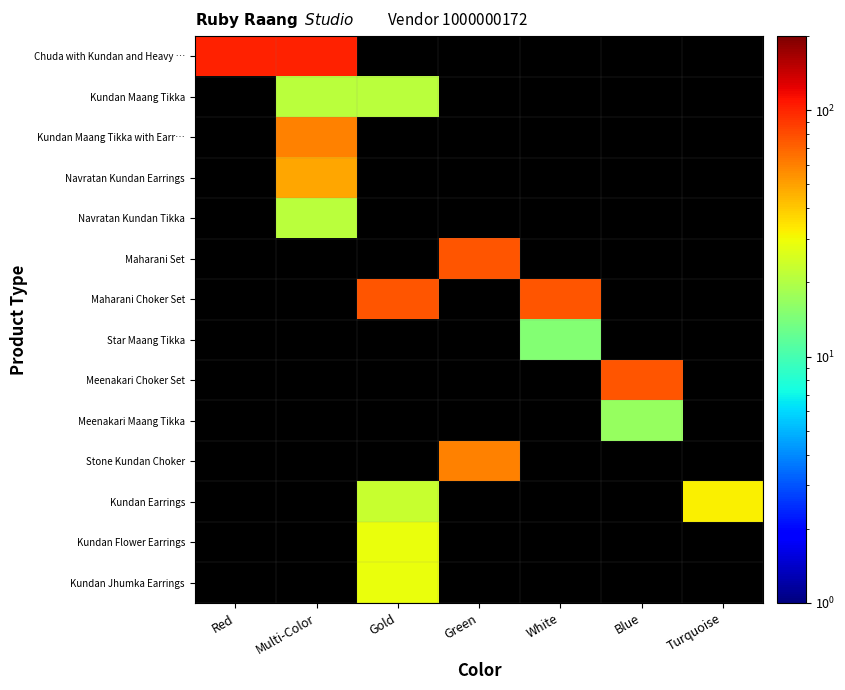

How many values in Meenakari Choker Set are above zero?

1